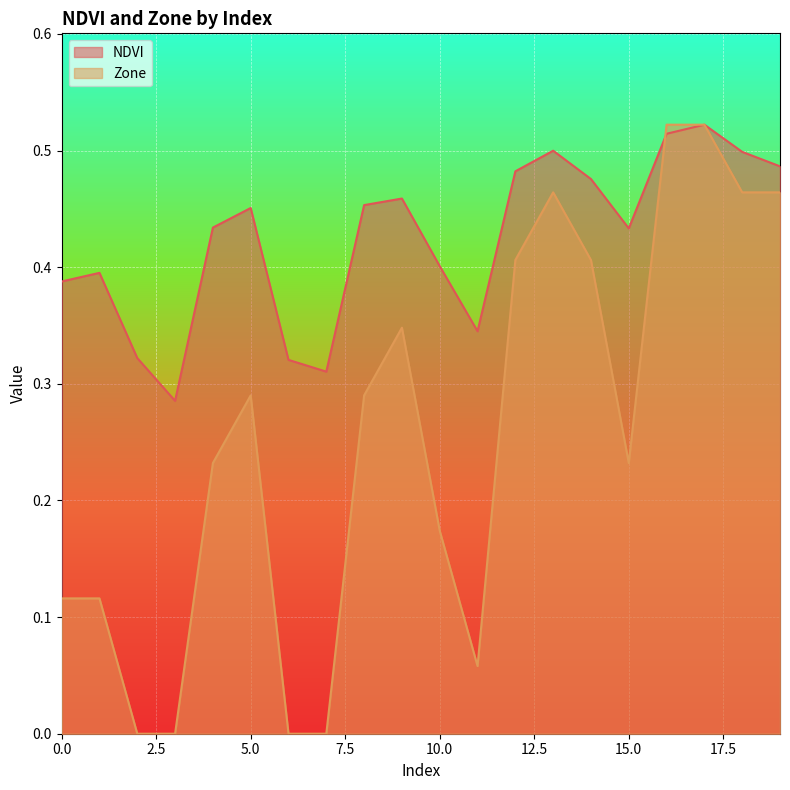

At which label is Zone closest to 0?

2